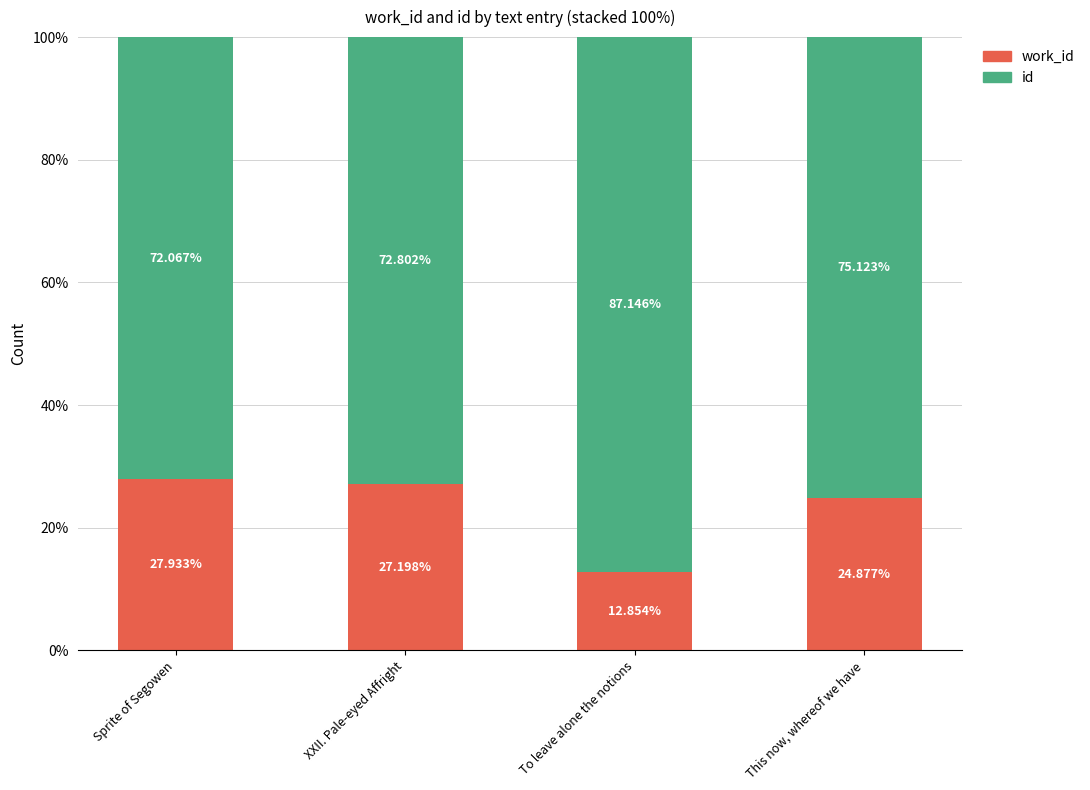

What is the total value across all series at Sprite of Segowen?

100.0